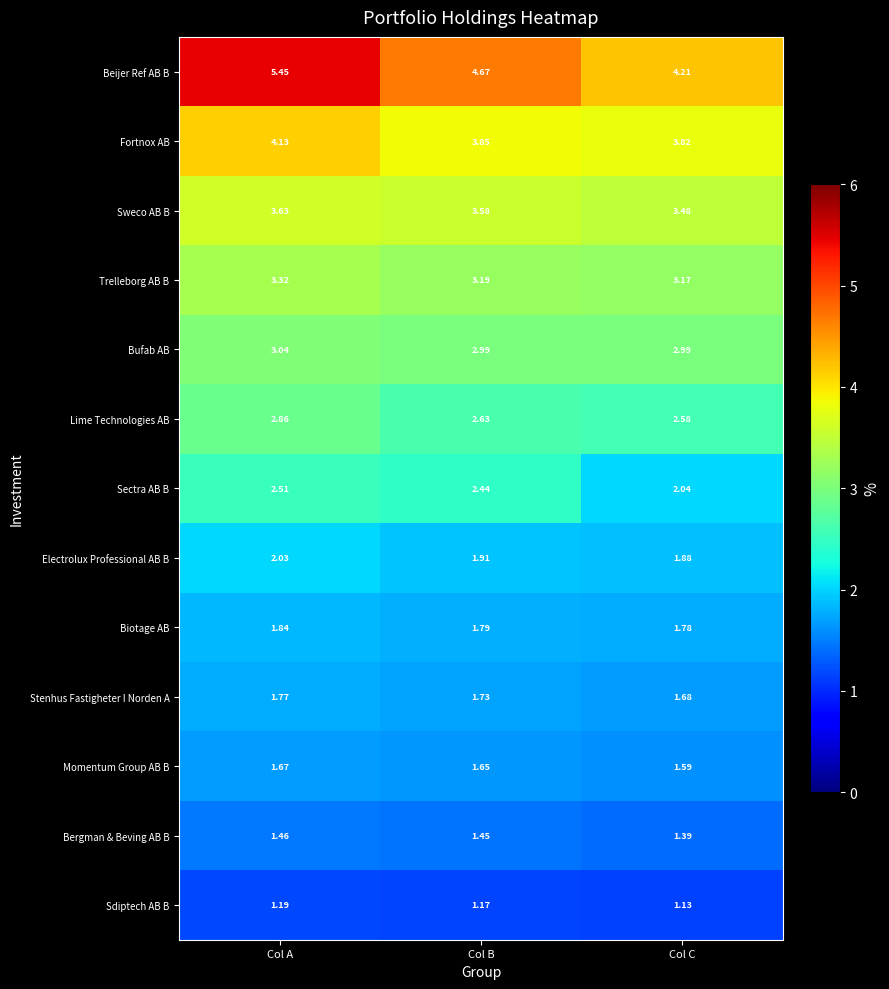

At which label is Biotage AB closest to 1?

Col C